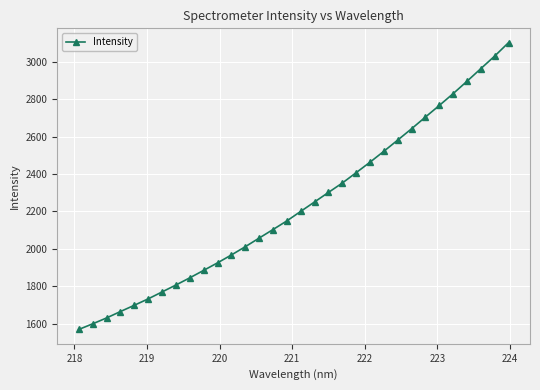

What is the greatest value displayed?

3101.9